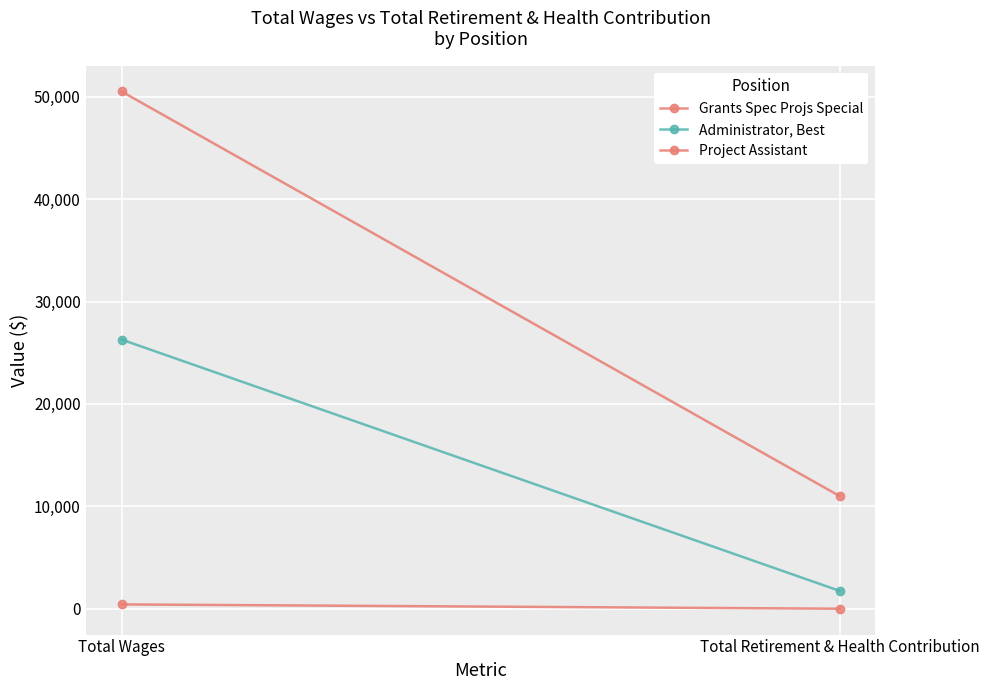

At Total Wages, list the series in order from smallest to largest.

Project Assistant, Administrator, Best, Grants Spec Projs Special